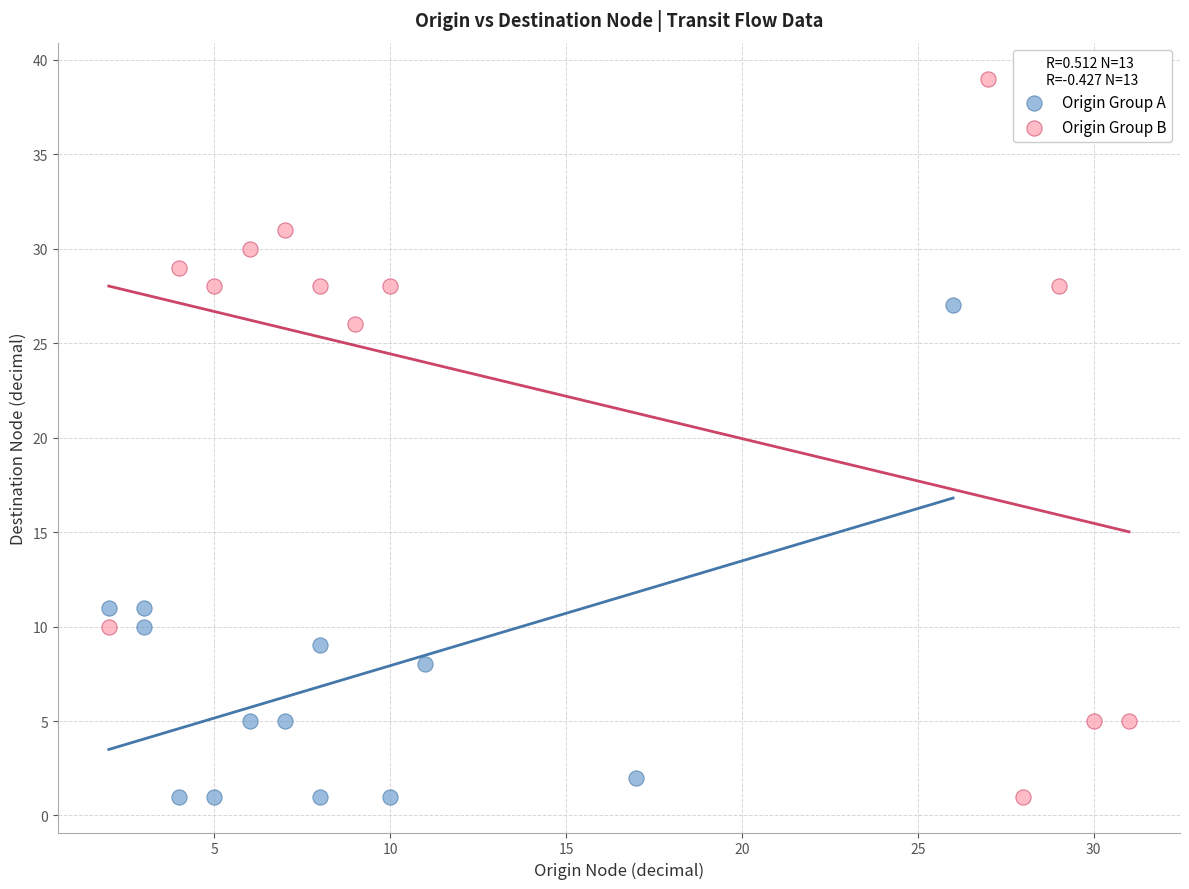

Which series has the widest spread of Y values?

Origin Group B